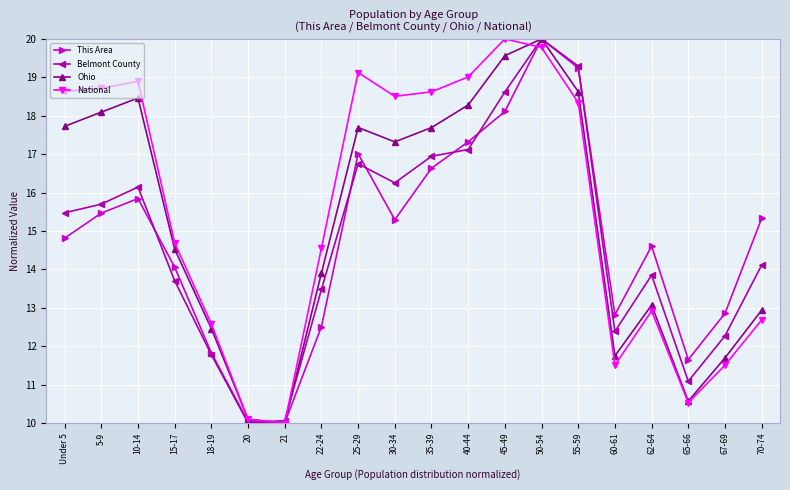

How many data points in Ohio are less than 17?

10